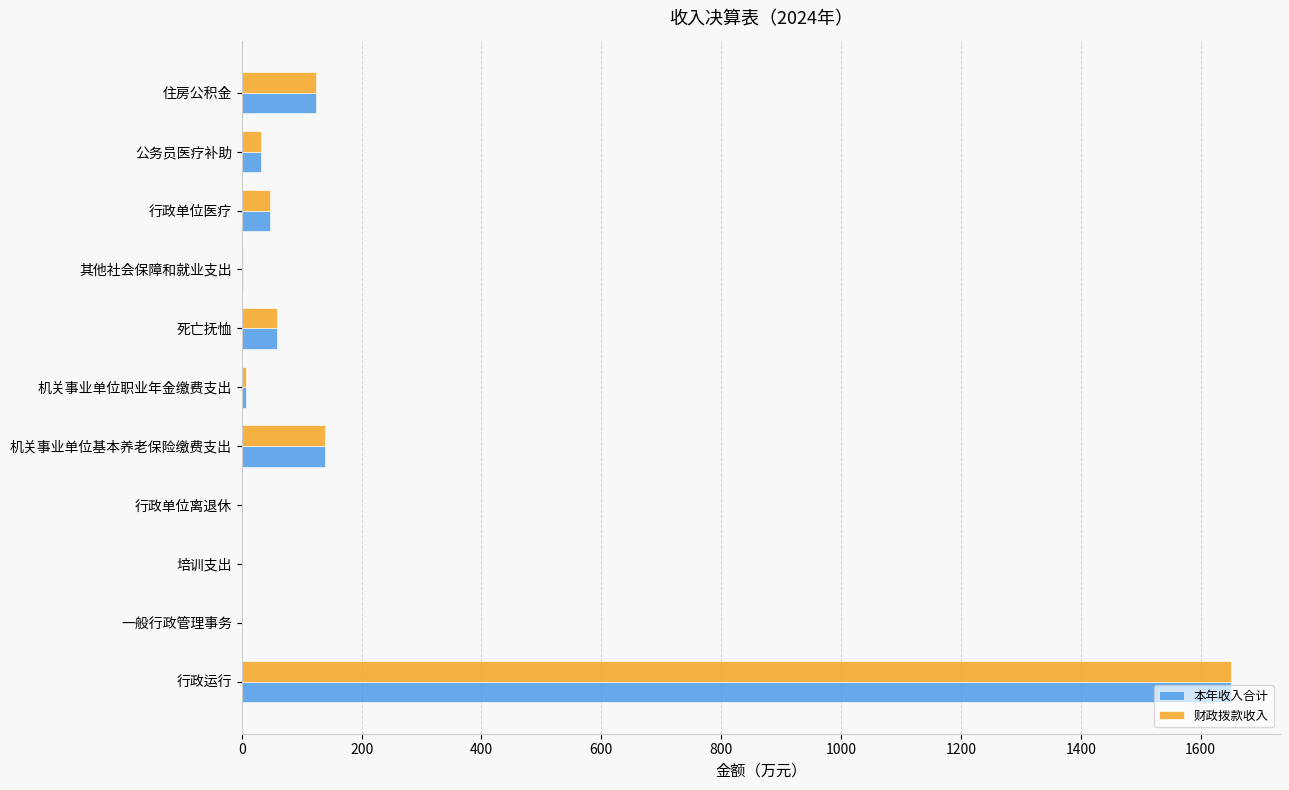

How many values in the 财政拨款收入 series exceed 31?

6